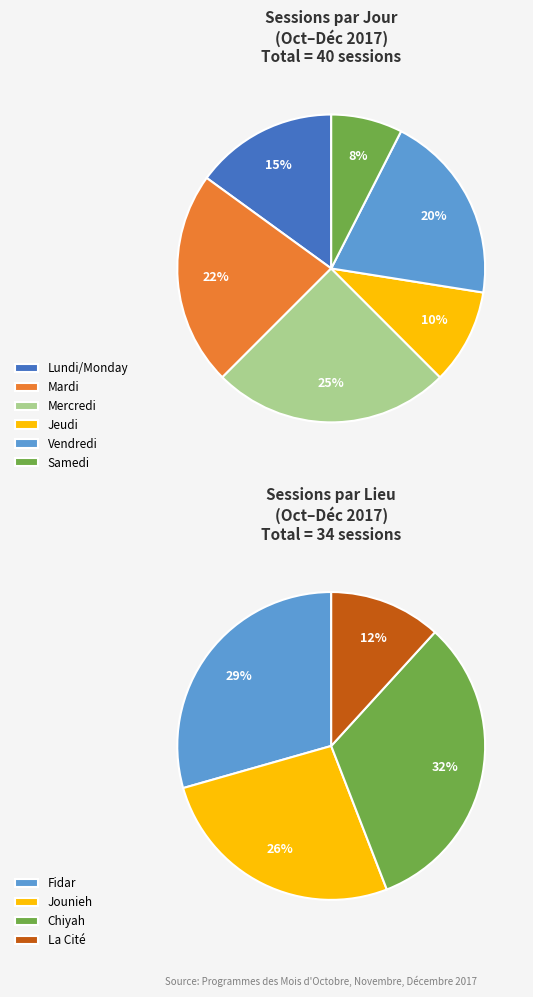

Is Mardi the majority of the pie?

No